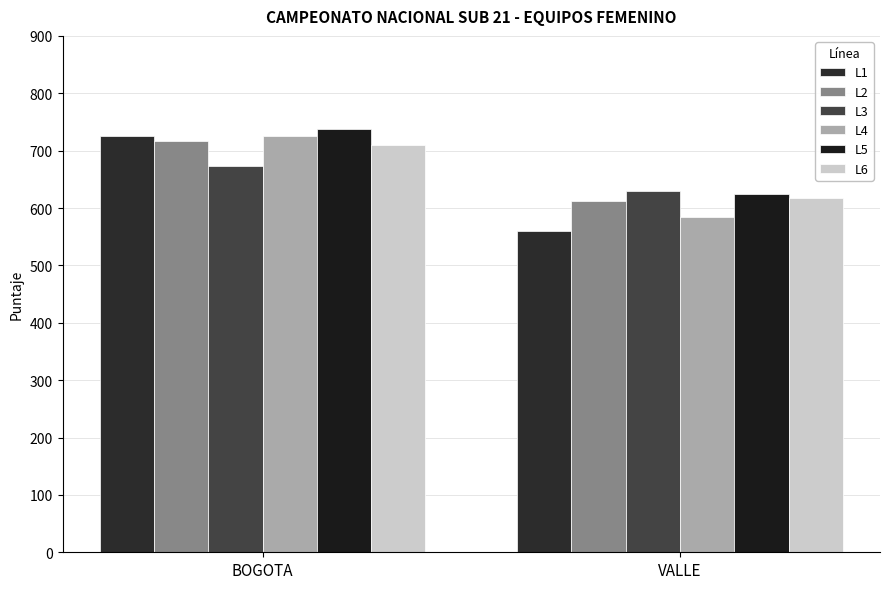

What position from the right is BOGOTA?

2